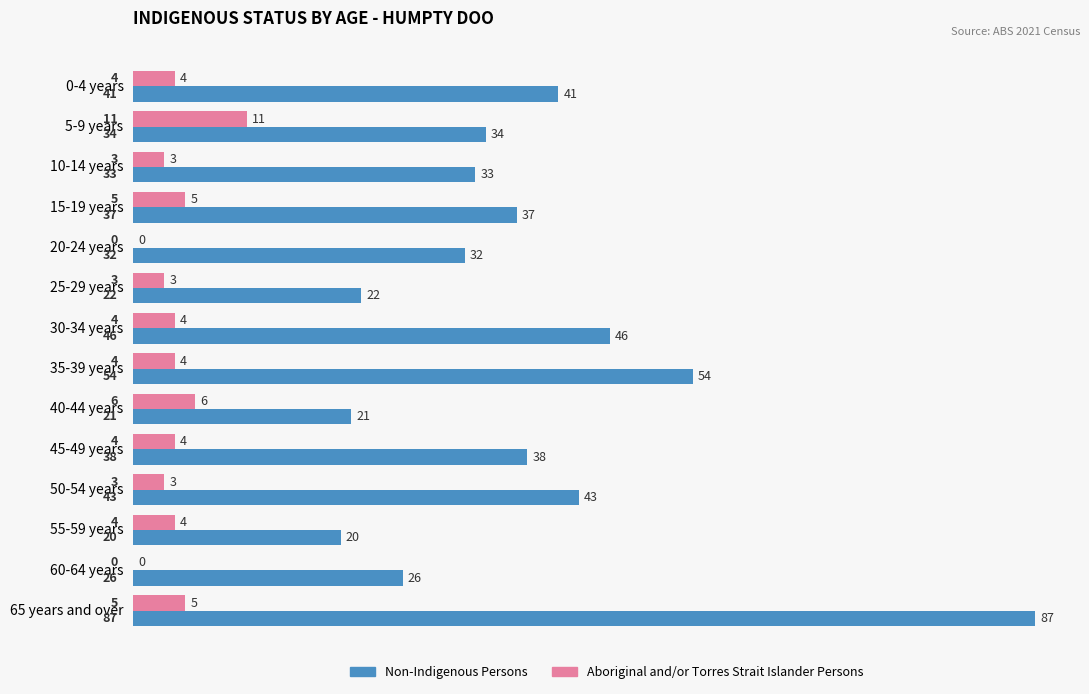

Is it true that Non-Indigenous Persons equals 46 at 30-34 years?

True